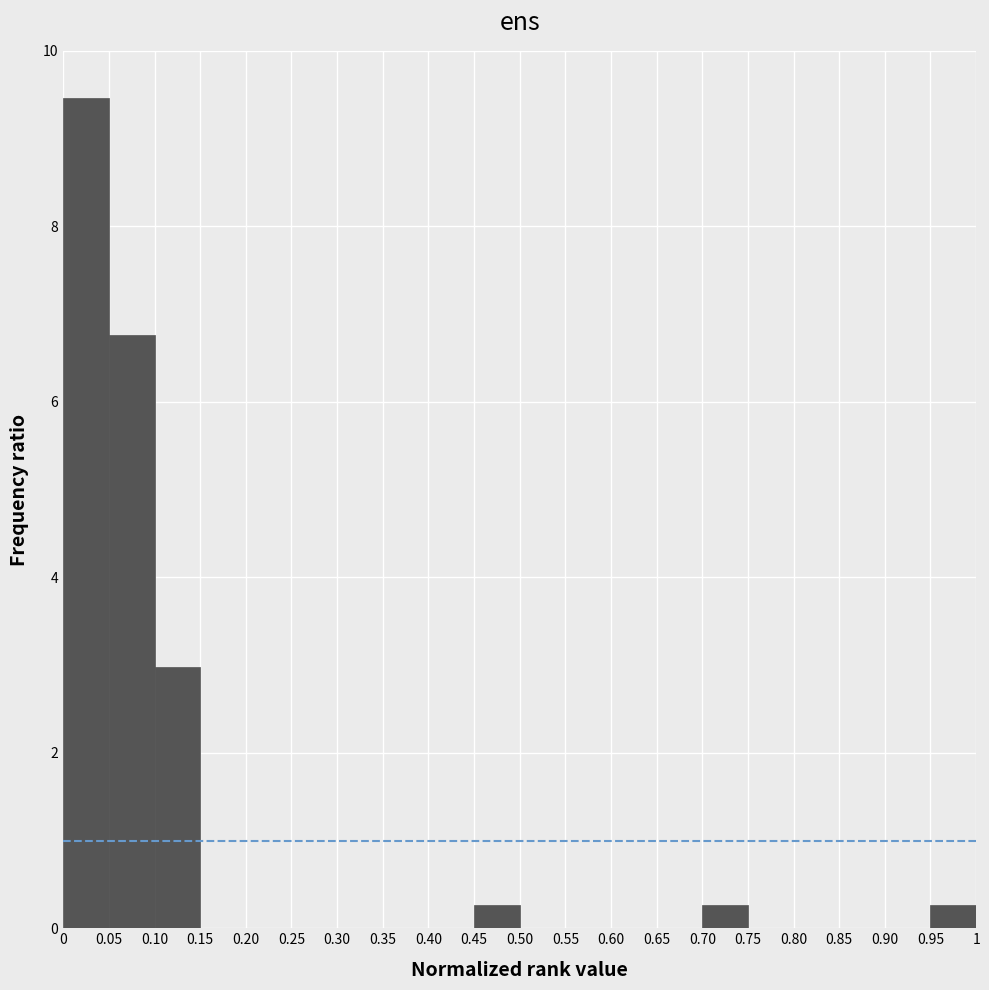

Reading left to right, transcribe this chart: for each bar, give the range it covers on the x-axis and its height. The values are not printed on the chart, so give them approximately, as read against the axis.

0 to 0.05: 9.4
0.05 to 0.10: 6.8
0.10 to 0.15: 3.0
0.15 to 0.20: 0
0.20 to 0.25: 0
0.25 to 0.30: 0
0.30 to 0.35: 0
0.35 to 0.40: 0
0.40 to 0.45: 0
0.45 to 0.50: 0.2
0.50 to 0.55: 0
0.55 to 0.60: 0
0.60 to 0.65: 0
0.65 to 0.70: 0
0.70 to 0.75: 0.2
0.75 to 0.80: 0
0.80 to 0.85: 0
0.85 to 0.90: 0
0.90 to 0.95: 0
0.95 to 1: 0.2